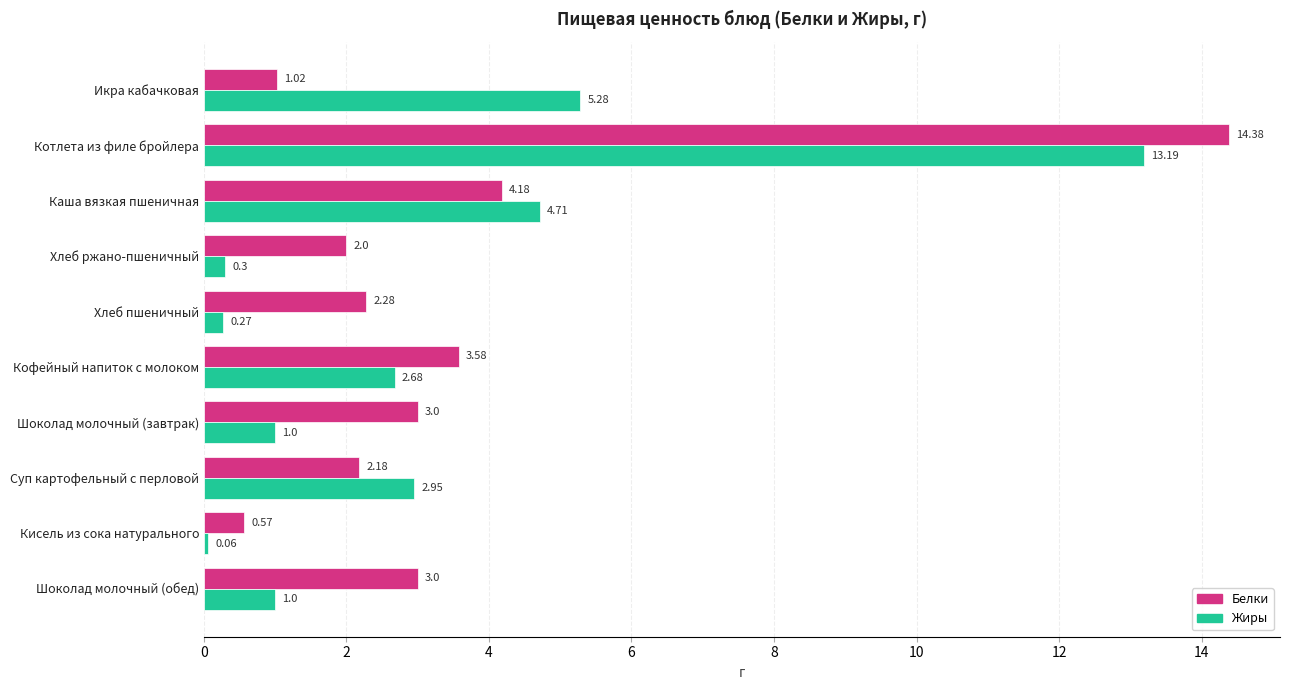

Where is Жиры nearest to the value 6?

Икра кабачковая